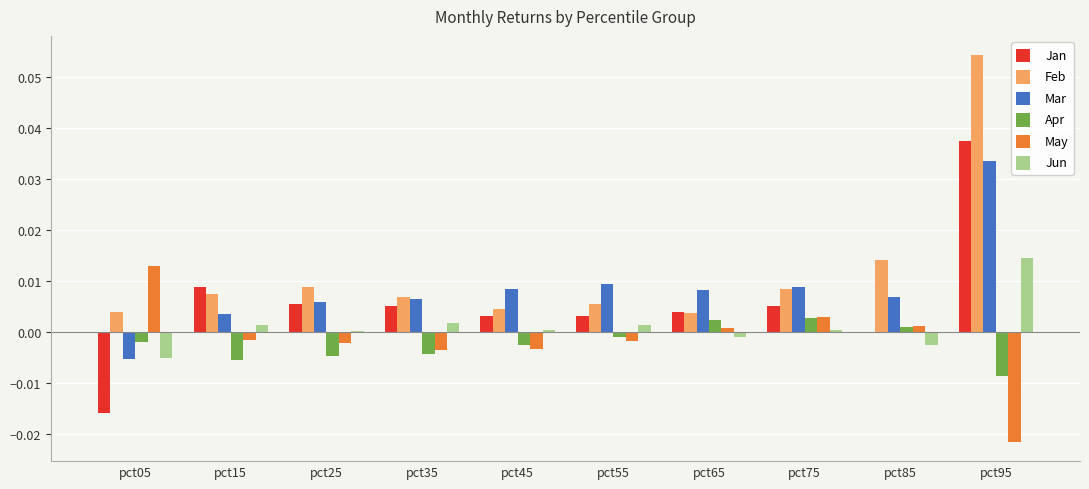

Is the value of Jan at pct05 greater than the value of May at pct25?

No